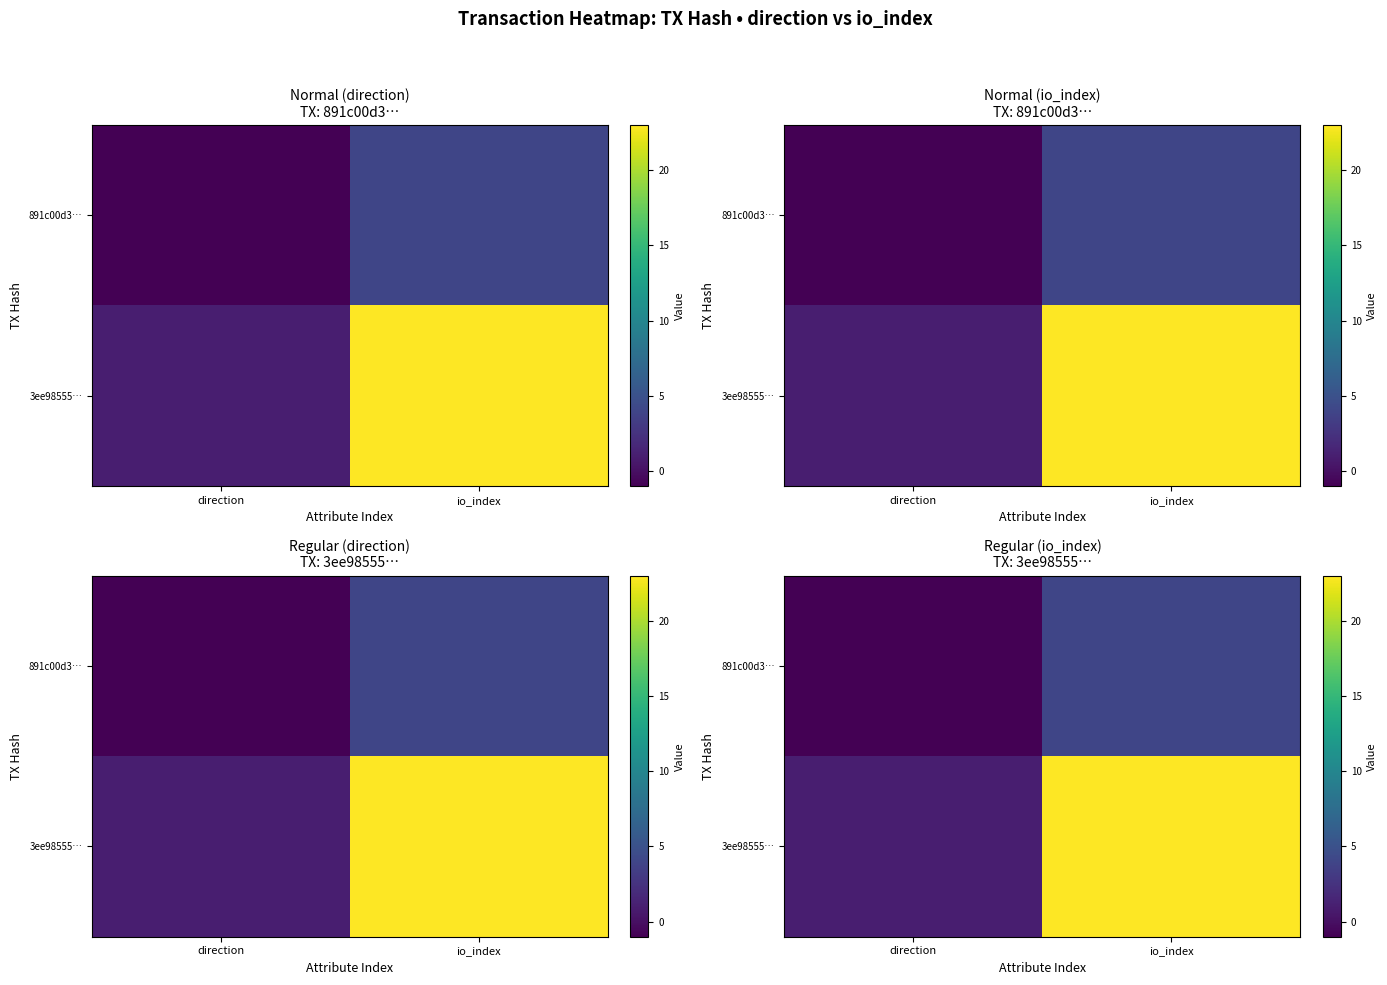

Rank the categories by 891c00d3… value from highest to lowest.

io_index, direction